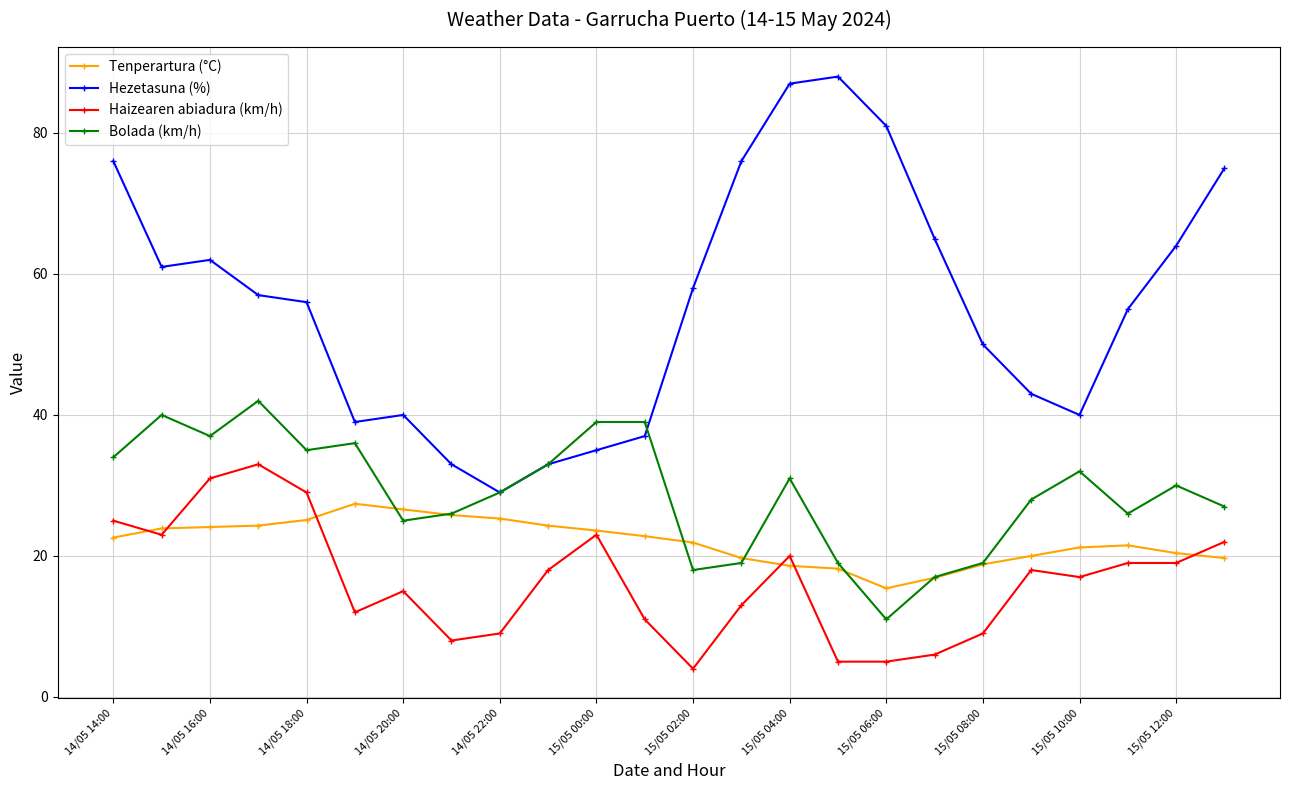

What are all the series names shown in the legend?

Tenperartura (°C), Hezetasuna (%), Haizearen abiadura (km/h), Bolada (km/h)